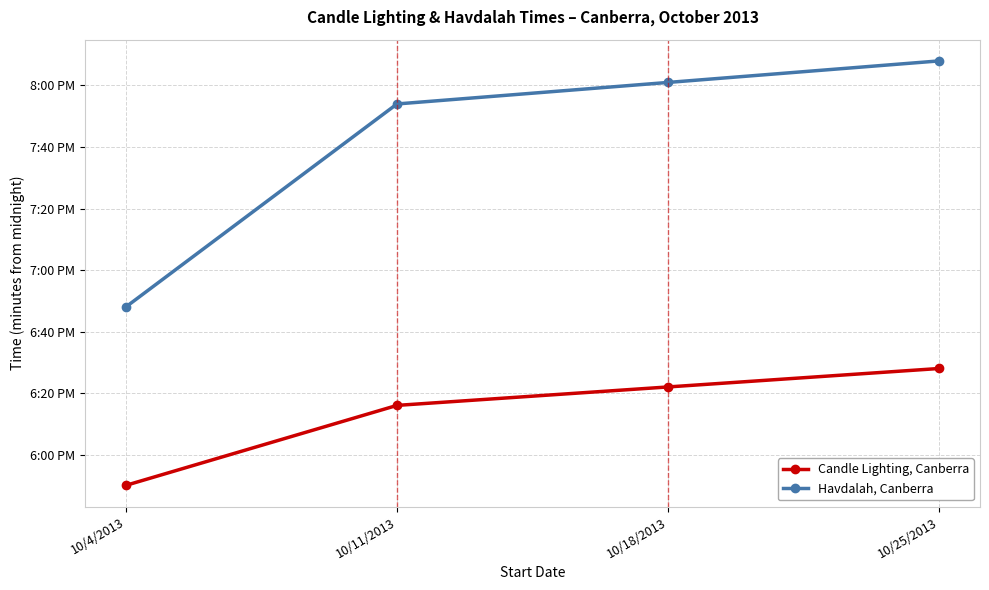

What are all the series names shown in the legend?

Candle Lighting, Canberra, Havdalah, Canberra